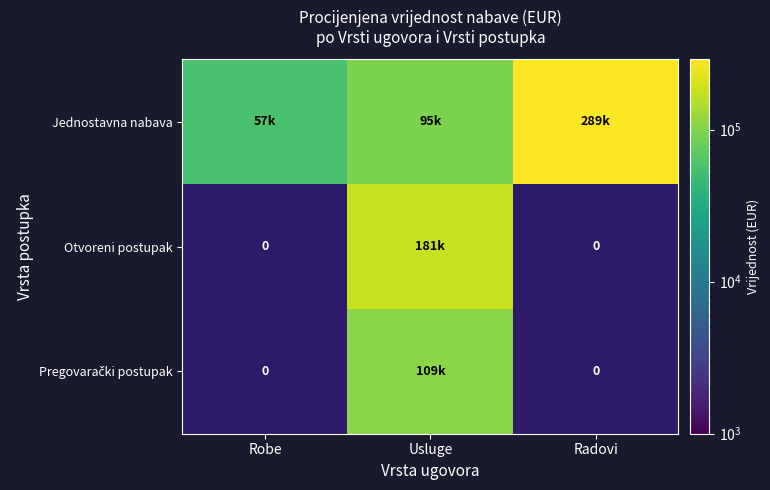

At which label does Jednostavna nabava reach its minimum?

Robe